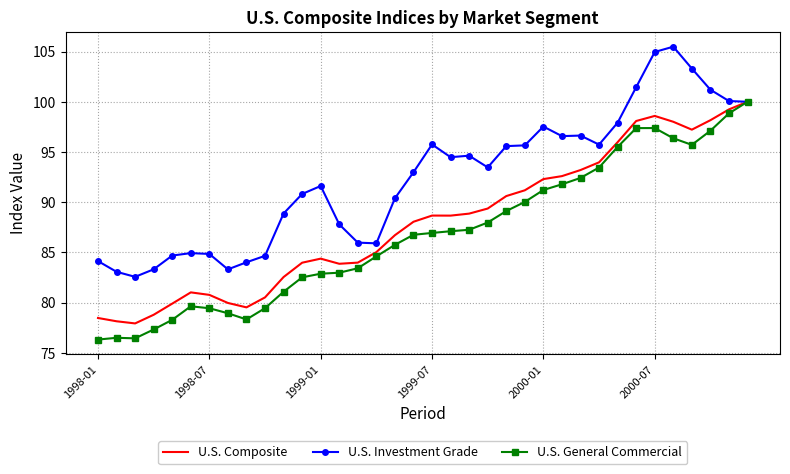

Which series has the largest total across all categories?

U.S. Investment Grade